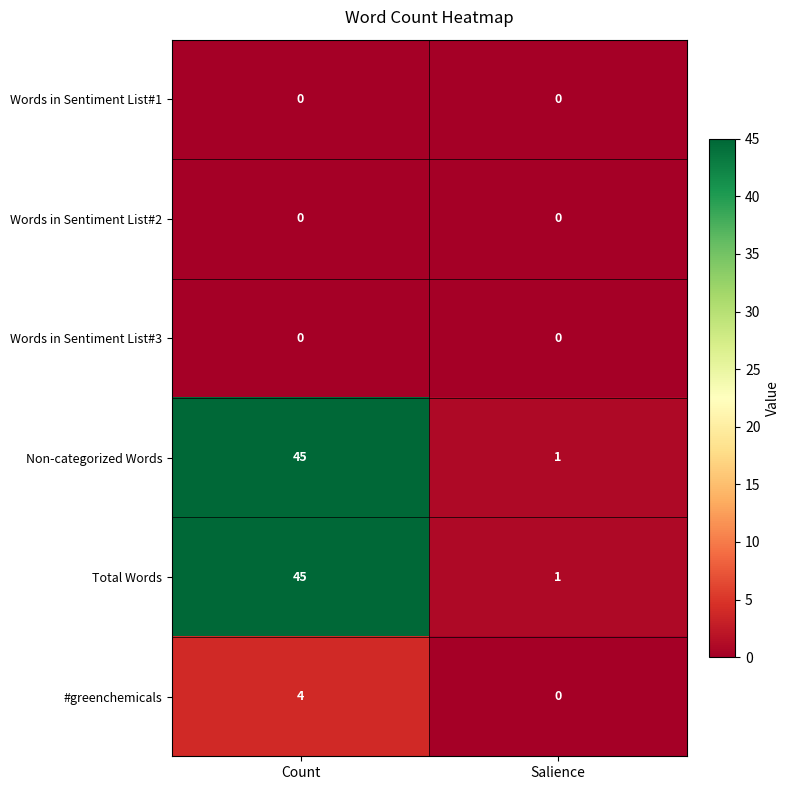

The #greenchemicals series shows 4 at Count. True or false?

True